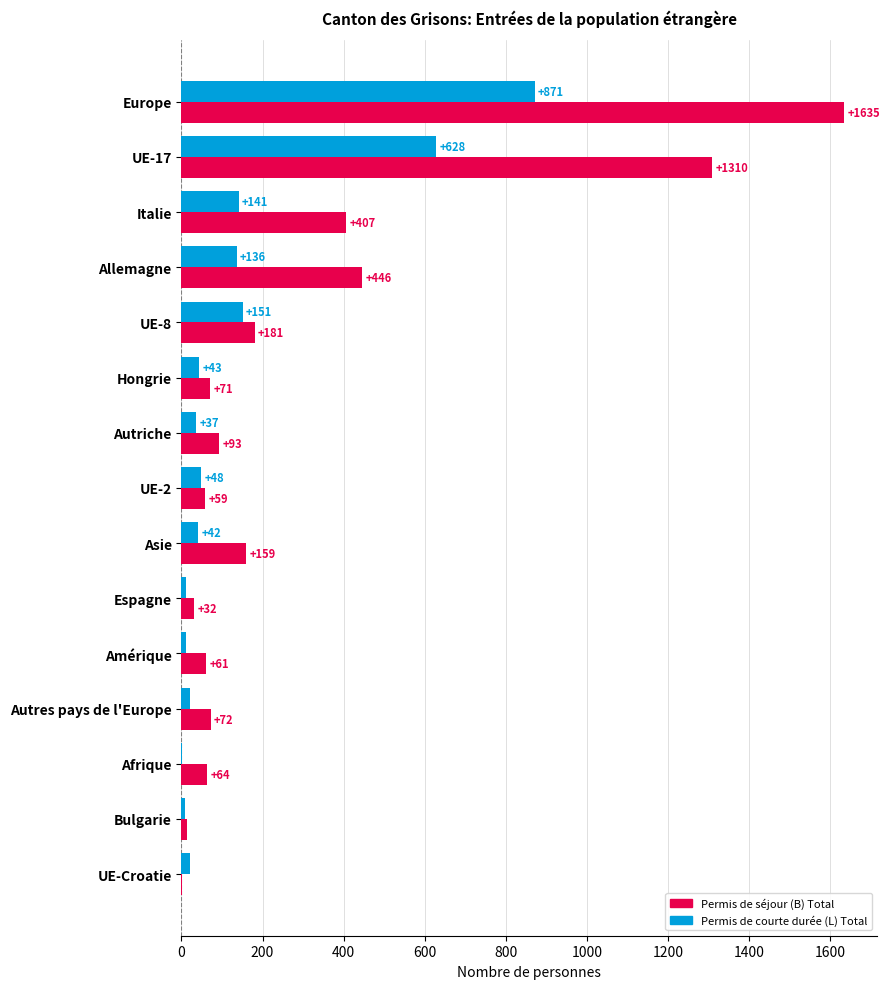

Where is Permis de courte durée (L) Total nearest to the value 436?

UE-17